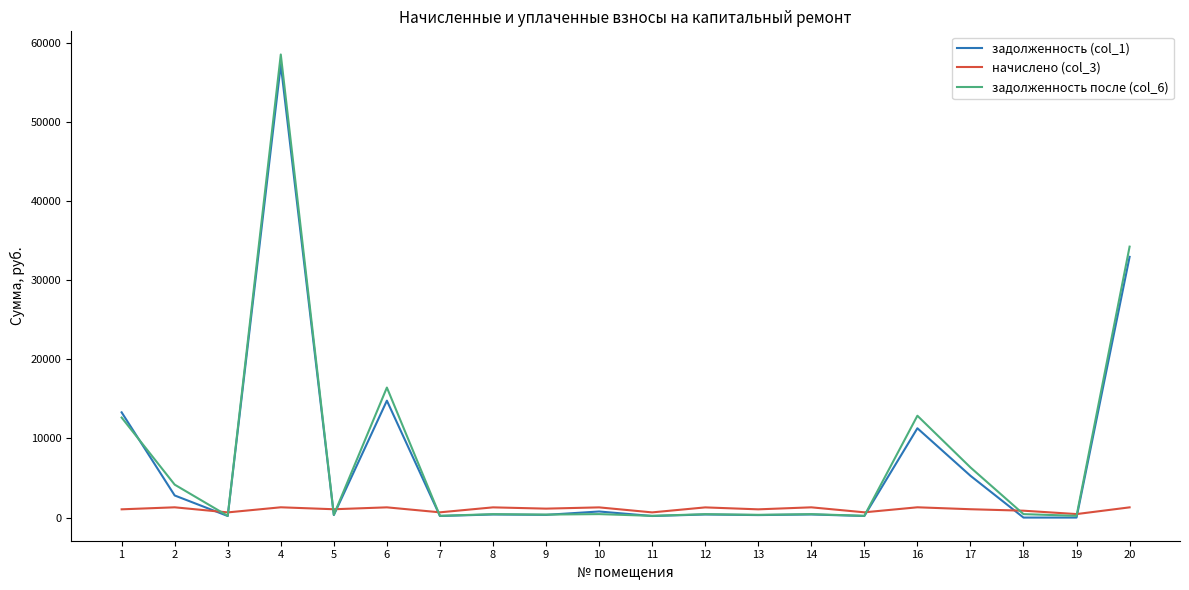

The value of задолженность (col_1) at 20 is 32969.1. True or false?

True